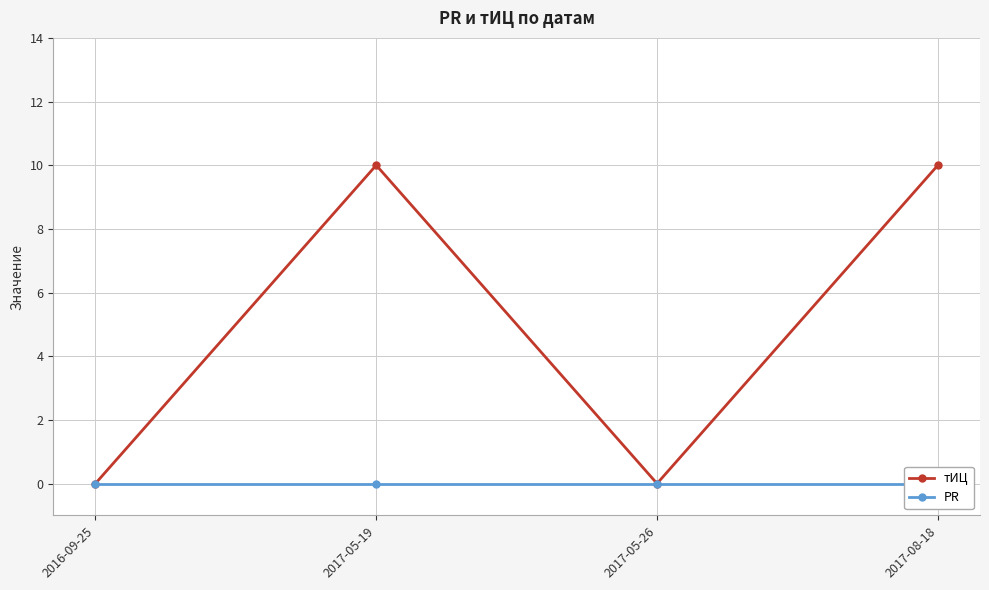

Between 2016-09-25 and 2017-08-18, which series saw the biggest shift?

тИЦ